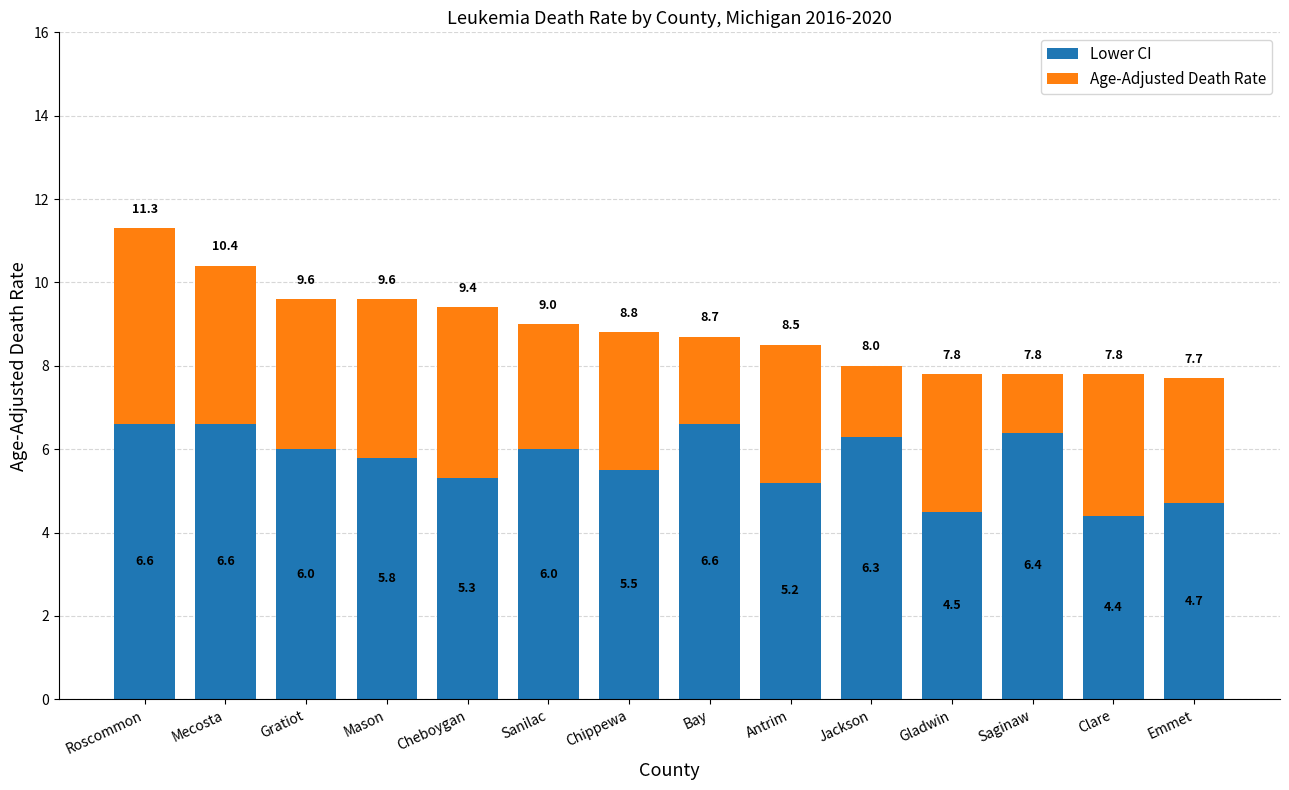

How many values in the Lower CI series are below 6?

7